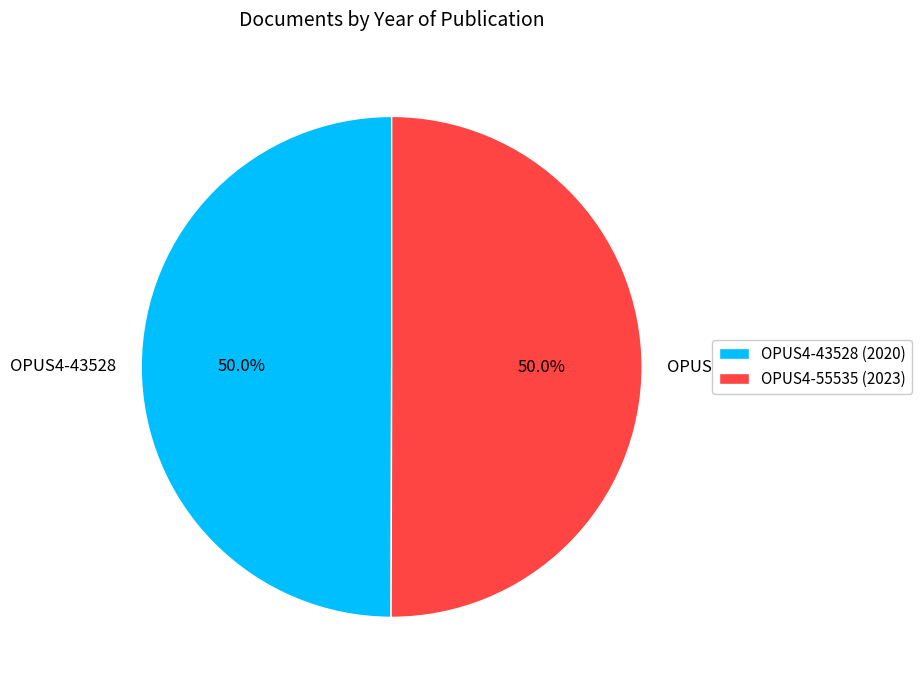

Is the sum of OPUS4-55535 (2023) and OPUS4-43528 (2020) greater than half?

Yes